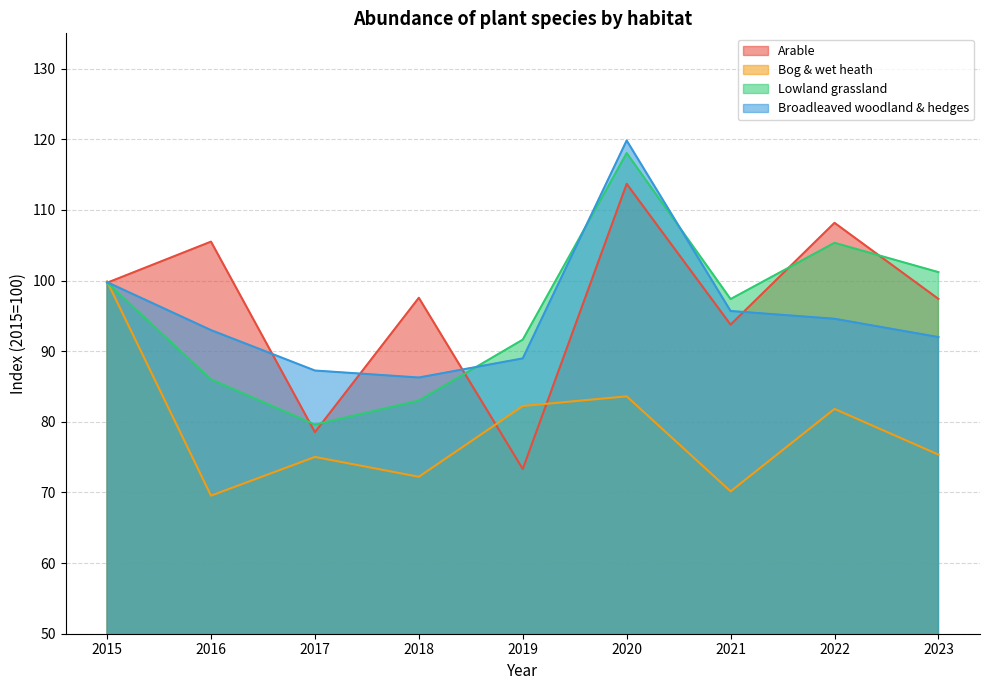

Is the value of Lowland grassland at 2020 greater than the value of Arable at 2016?

Yes